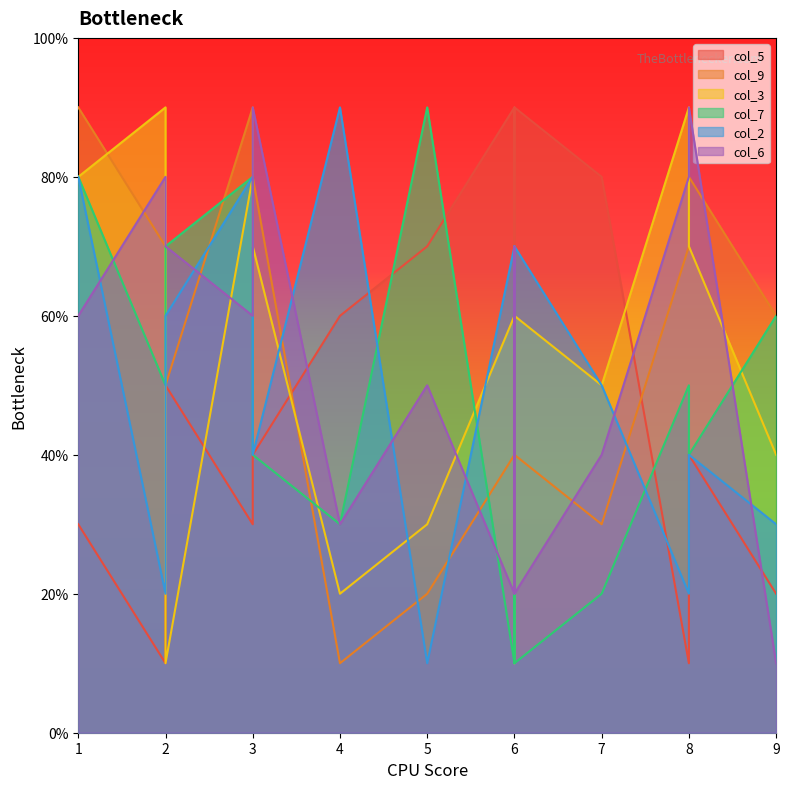

Does the chart display data point markers on the line(s)?

No